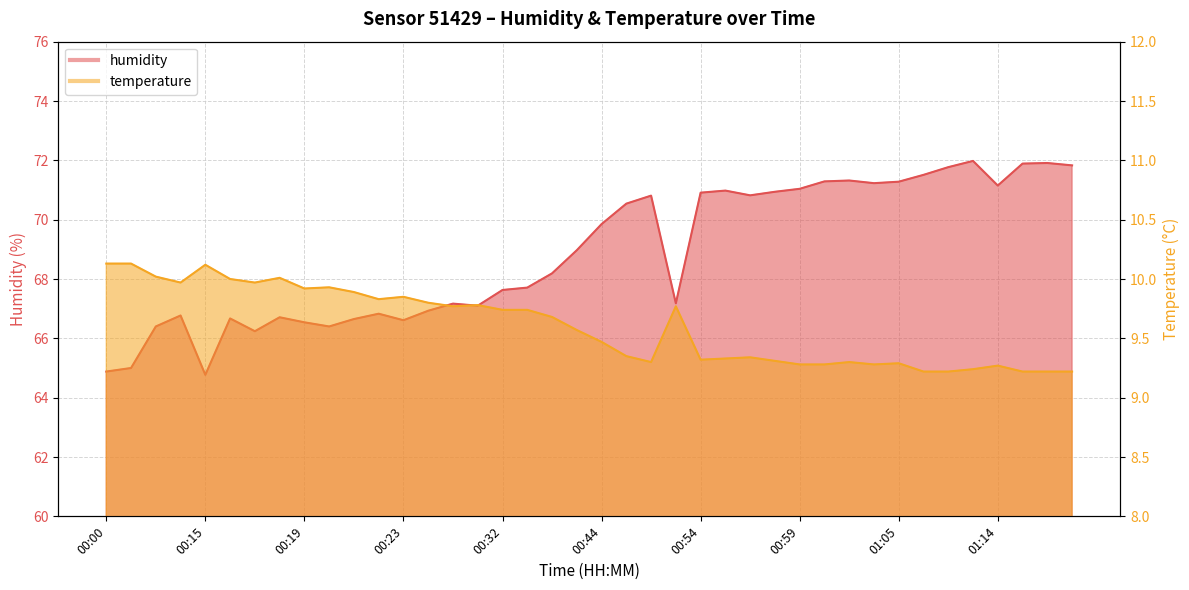

Reading left to right, extract all data points from this chart.

humidity: 64.9	65.0	66.4	66.8	64.8	66.7	66.2	66.7	66.5	66.4	66.7	66.8	66.6	66.9	67.2	67.1	67.6	67.7	68.2	69.0	69.8	70.5	70.8	67.2	70.9	71.0	70.8	70.9	71.0	71.3	71.3	71.2	71.3	71.5	71.8	72.0	71.2	71.9	71.9	71.8
temperature: 10.1	10.1	10.0	10.0	10.1	10.0	10.0	10.0	9.9	9.9	9.9	9.8	9.8	9.8	9.8	9.8	9.7	9.7	9.7	9.6	9.5	9.3	9.3	9.8	9.3	9.3	9.3	9.3	9.3	9.3	9.3	9.3	9.3	9.2	9.2	9.2	9.3	9.2	9.2	9.2